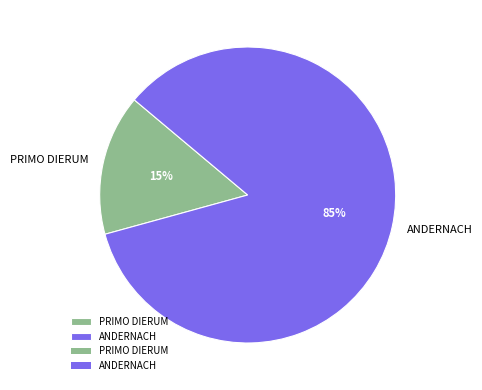

The ANDERNACH slice represents 85% of the pie. True or false?

True